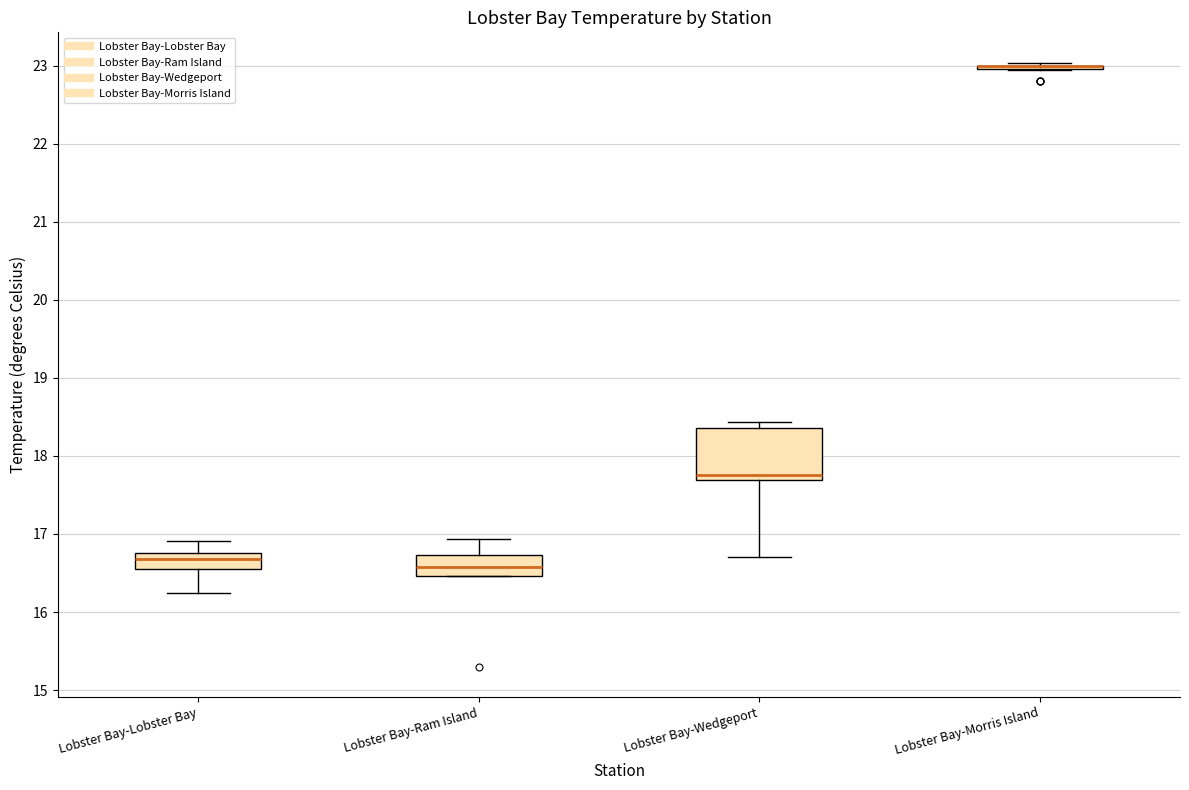

Reading left to right, transcribe this box plot: for each box, give where its median line is, the range the box spans, and where its two whiskers end, as read against the y-axis. The values are not printed on the chart, so give them approximately, as read against the axis.

Lobster Bay-Lobster Bay: median 16.7, box 16.6 to 16.8, whiskers 16.2 to 16.9
Lobster Bay-Ram Island: median 16.6, box 16.5 to 16.7, whiskers 16.5 to 16.9
Lobster Bay-Wedgeport: median 17.8, box 17.7 to 18.4, whiskers 16.7 to 18.4 (just above the box's upper edge)
Lobster Bay-Morris Island: box collapsed to a line at 23.0, whiskers 22.9 to 23.0